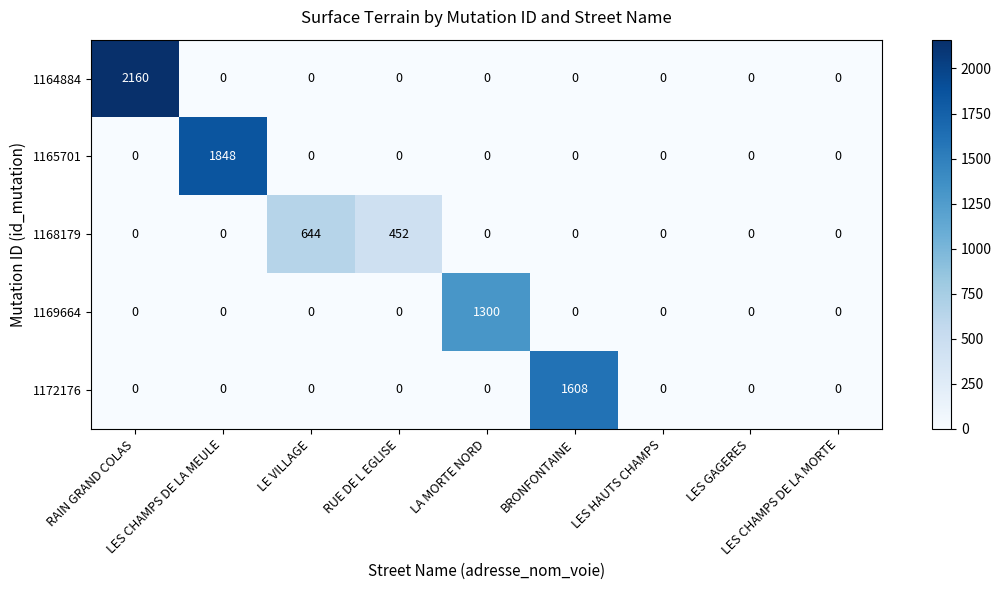

List the series in order of their overall mean, highest first.

1164884, 1165701, 1172176, 1169664, 1168179